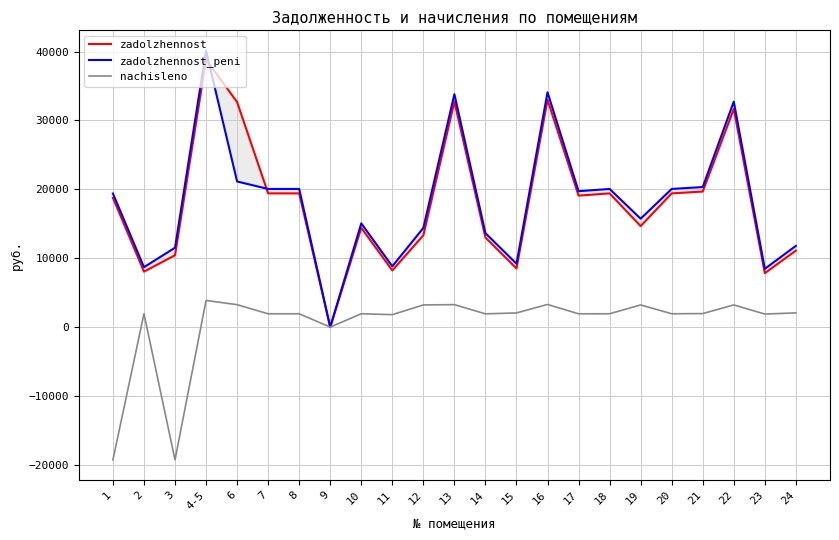

What is the smallest value displayed?

-19280.1